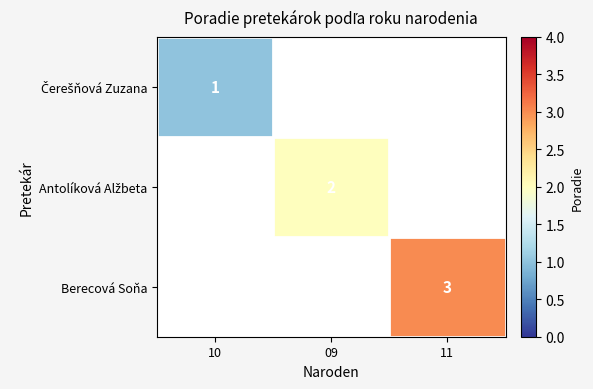

How many series are shown in this chart?

3